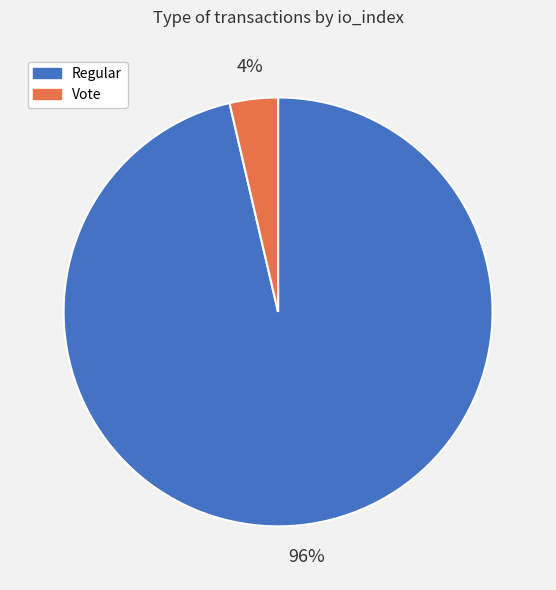

What percentage is the Vote slice, to the nearest percent?

4%